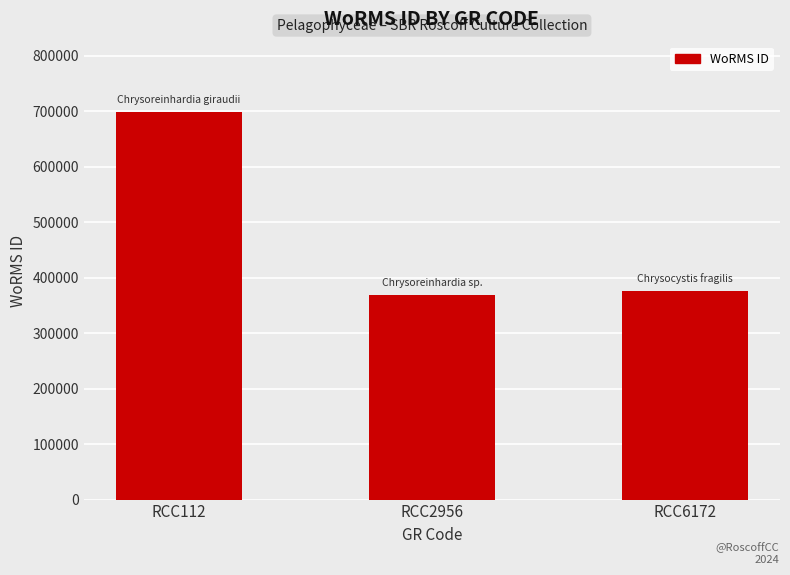

Count the number of categories in the chart.

3